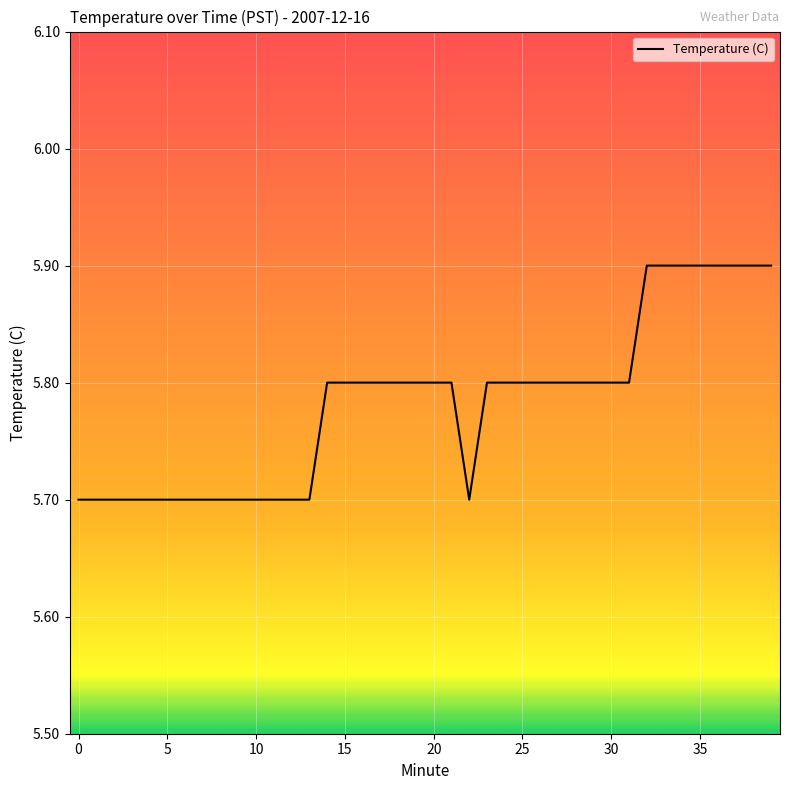

What is the maximum value shown in the chart?

5.9